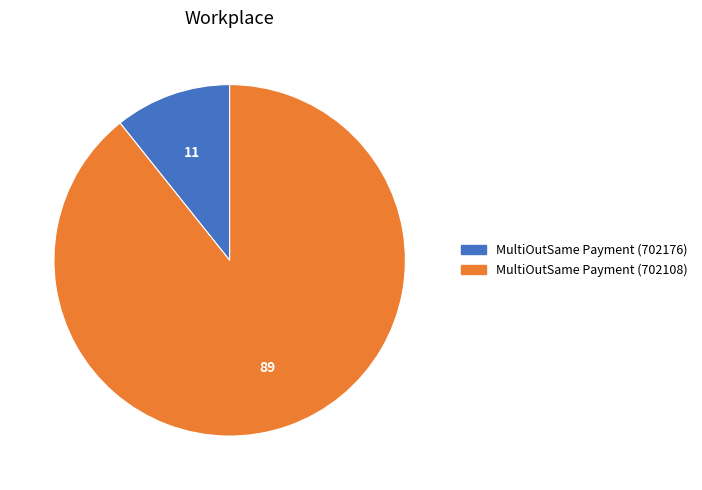

How many segments does this pie chart have?

2